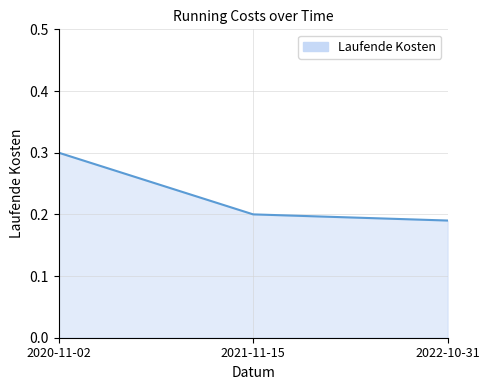

What is the maximum value shown in the chart?

0.3